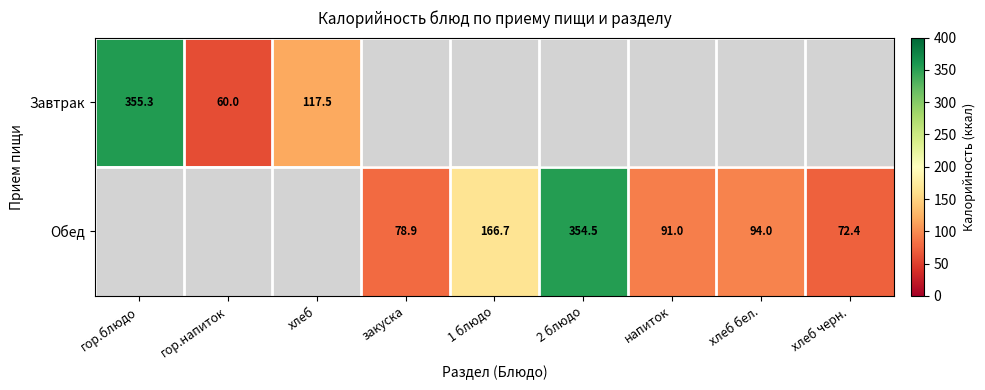

Which series has the widest spread of values?

Завтрак